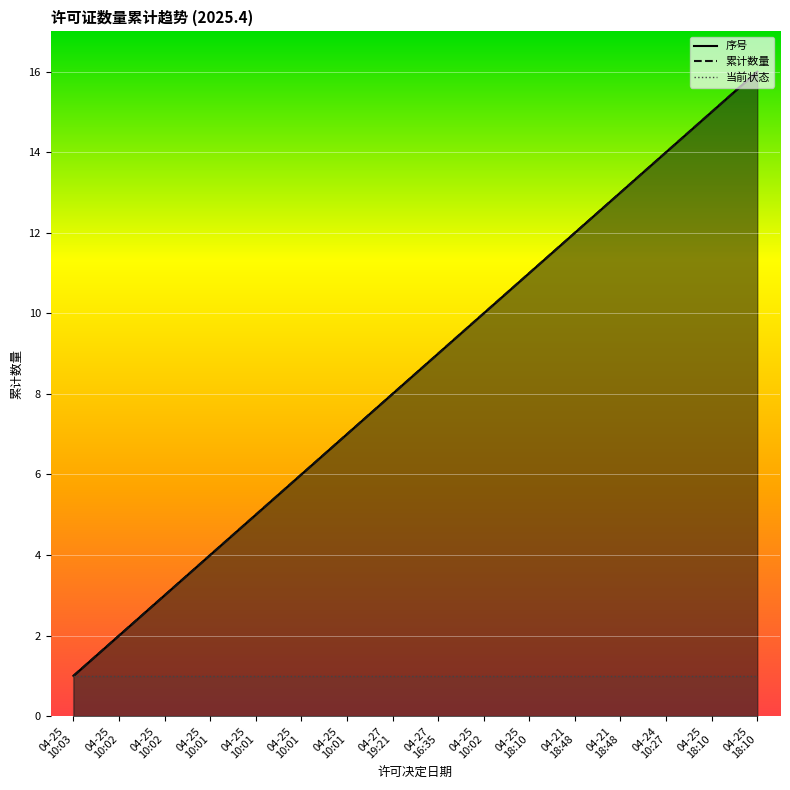

Rank the categories by value from highest to lowest.

04-25 18:10, 04-25 18:10, 04-24 10:27, 04-21 18:48, 04-21 18:48, 04-25 18:10, 04-25 10:02, 04-27 16:35, 04-27 19:21, 04-25 10:01, 04-25 10:01, 04-25 10:01, 04-25 10:01, 04-25 10:02, 04-25 10:02, 04-25 10:03